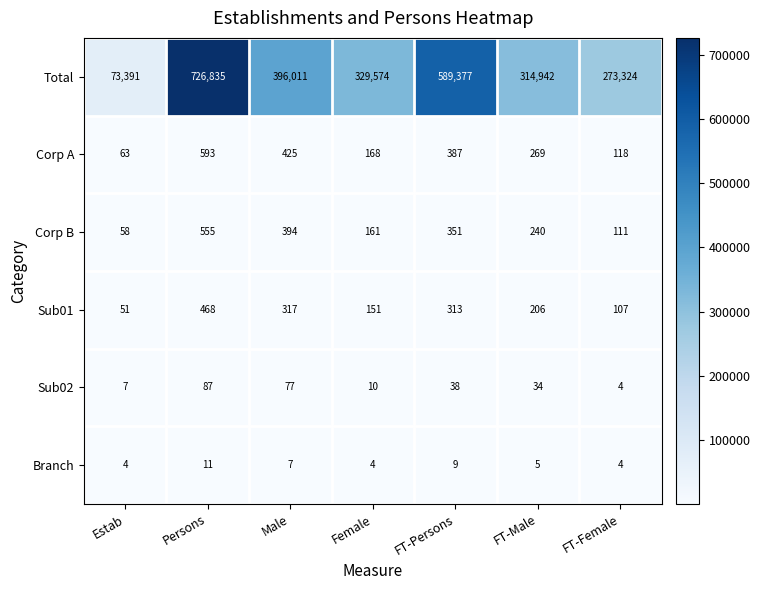

What is the smallest value displayed?

4